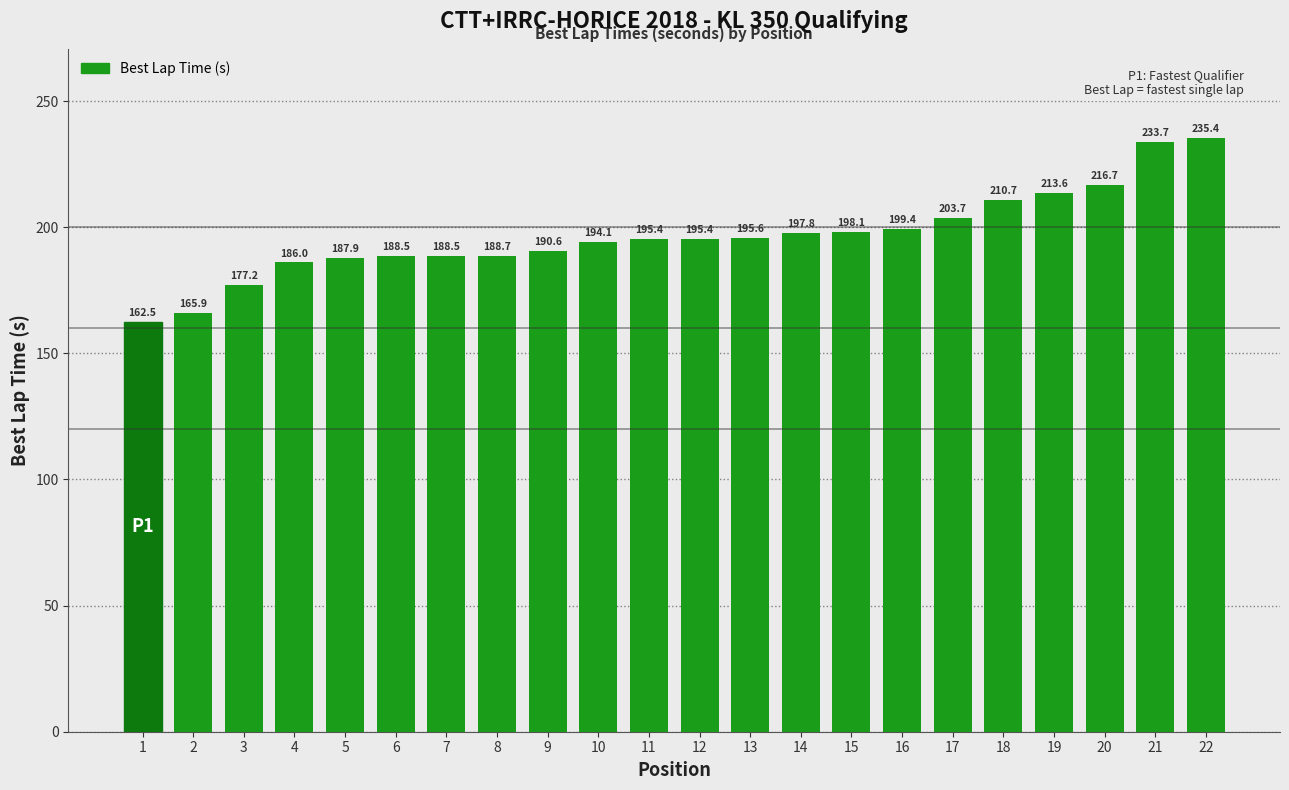

What is the ratio of the value at 21 to the value at 13?

1.2